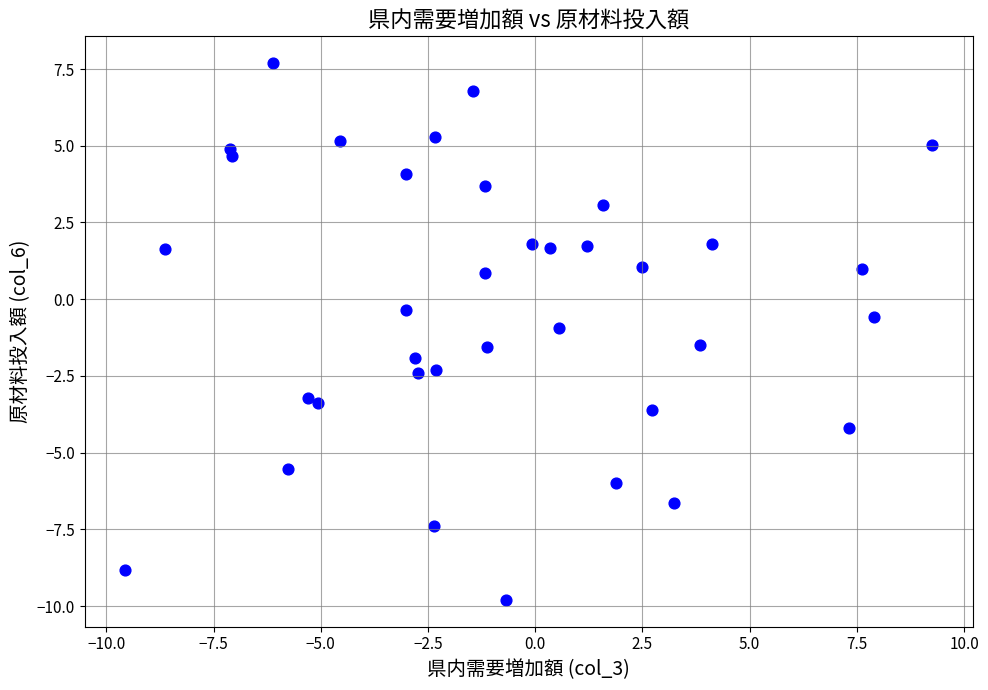

What is the range of Y values (max minus min)?

17.5